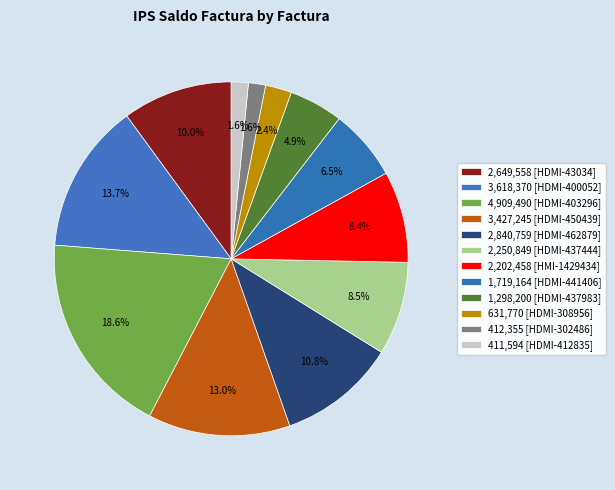

Which slice is the largest?

HDMI_403296